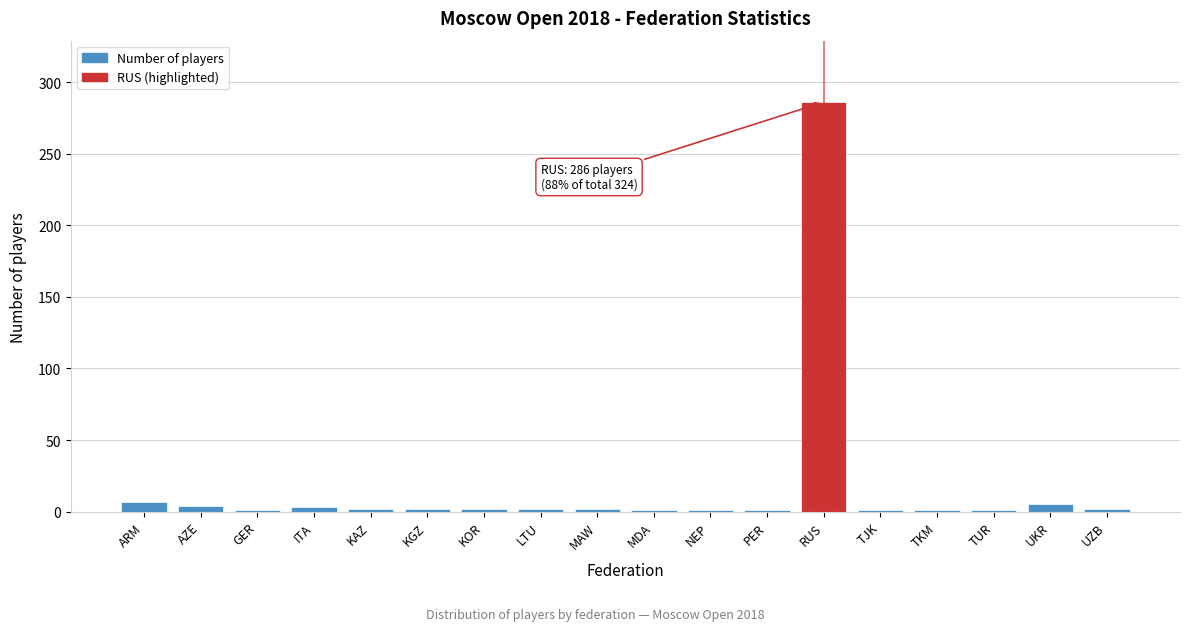

What is the greatest value displayed?

286